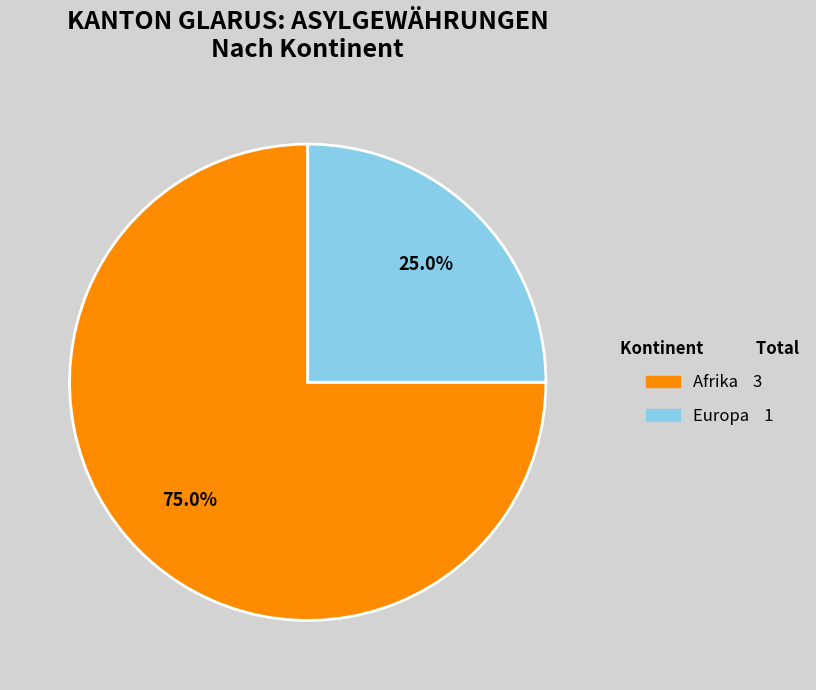

Does any single category account for the majority?

Yes